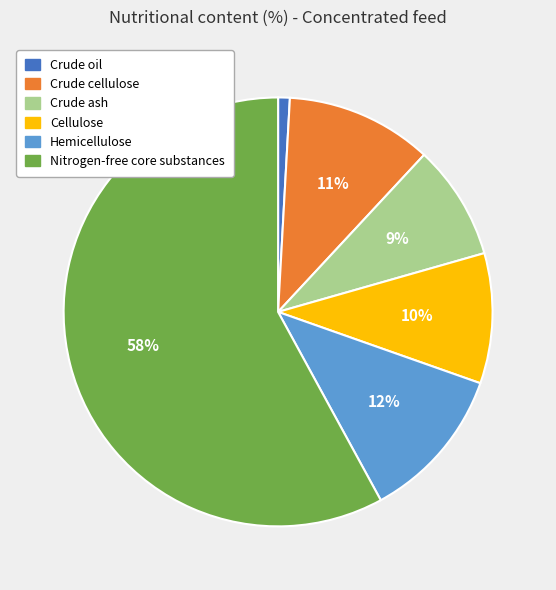

Between Crude ash and Cellulose, which is larger?

Cellulose